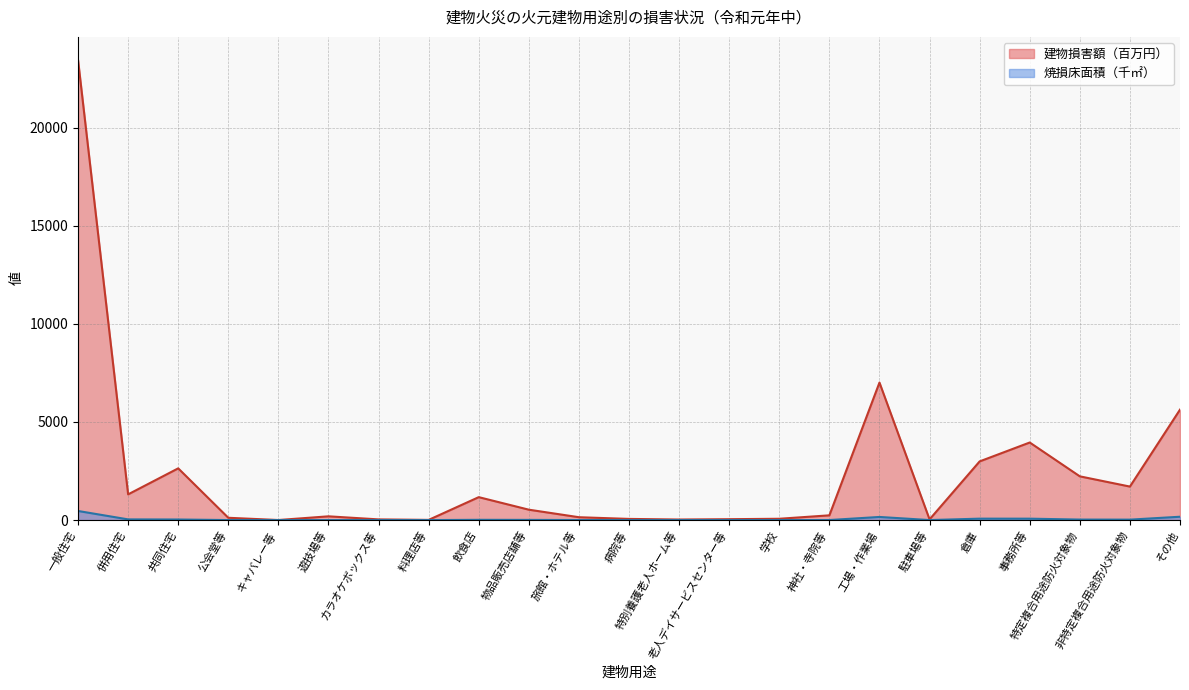

Reading left to right, what are all the values shown in this chart?

建物損害額（百万円）: 一般住宅=23444.2	併用住宅=1310.9	共同住宅=2635.8	公会堂等=117.6	キャバレー等=3.9	遊技場等=191.8	カラオケボックス等=35.5	料理店等=10.5	飲食店=1168.7	物品販売店舗等=530.1	旅館・ホテル等=146.4	病院等=60.0	特別養護老人ホーム等=29.0	老人デイサービスセンター等=45.9	学校=67.5	神社・寺院等=242.3	工場・作業場=7006.2	駐車場等=36.2	倉庫=2990.2	事務所等=3952.8	特定複合用途防火対象物=2228.8	非特定複合用途防火対象物=1707.6	その他=5627.0
焼損床面積（㎡）: 一般住宅=464.2	併用住宅=36.1	共同住宅=30.1	公会堂等=1.8	キャバレー等=0.1	遊技場等=1.5	カラオケボックス等=0.4	料理店等=0.8	飲食店=14.3	物品販売店舗等=10.5	旅館・ホテル等=3.2	病院等=0.3	特別養護老人ホーム等=0.2	老人デイサービスセンター等=0.4	学校=1.2	神社・寺院等=2.9	工場・作業場=159.8	駐車場等=1.5	倉庫=73.4	事務所等=72.6	特定複合用途防火対象物=26.8	非特定複合用途防火対象物=23.2	その他=170.7